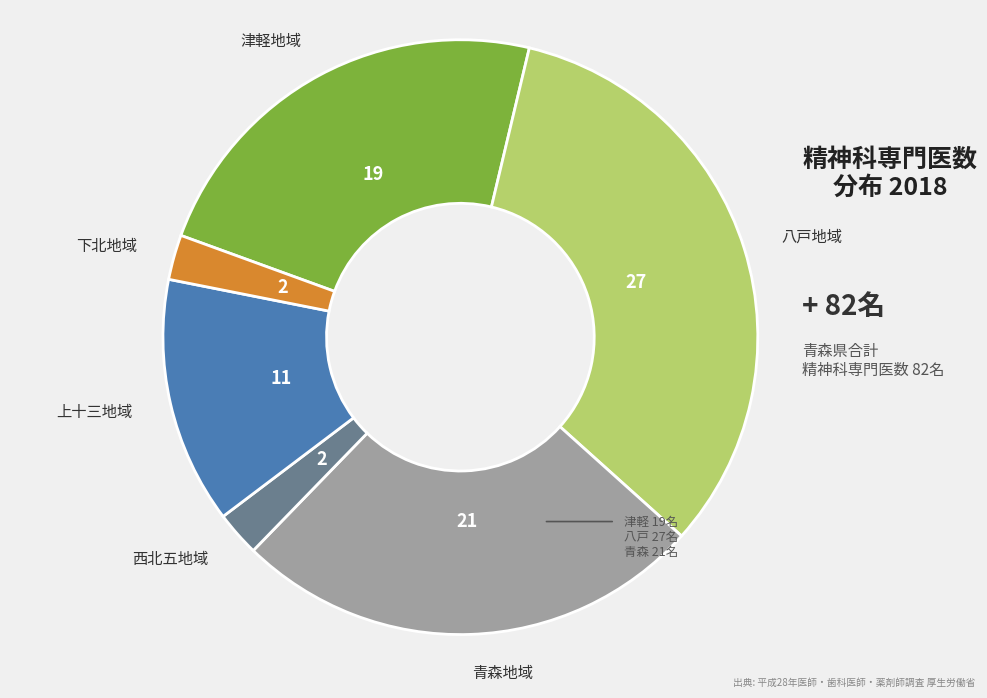

How many segments does this pie chart have?

6